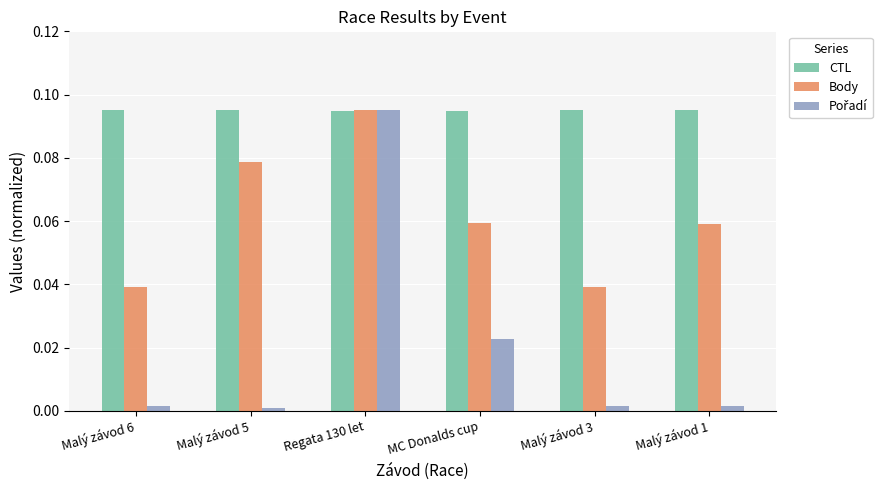

Count the number of categories in the chart.

6